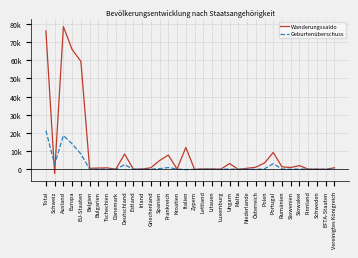

How many times do Geburtenüberschuss and Wanderungssaldo cross each other?

8